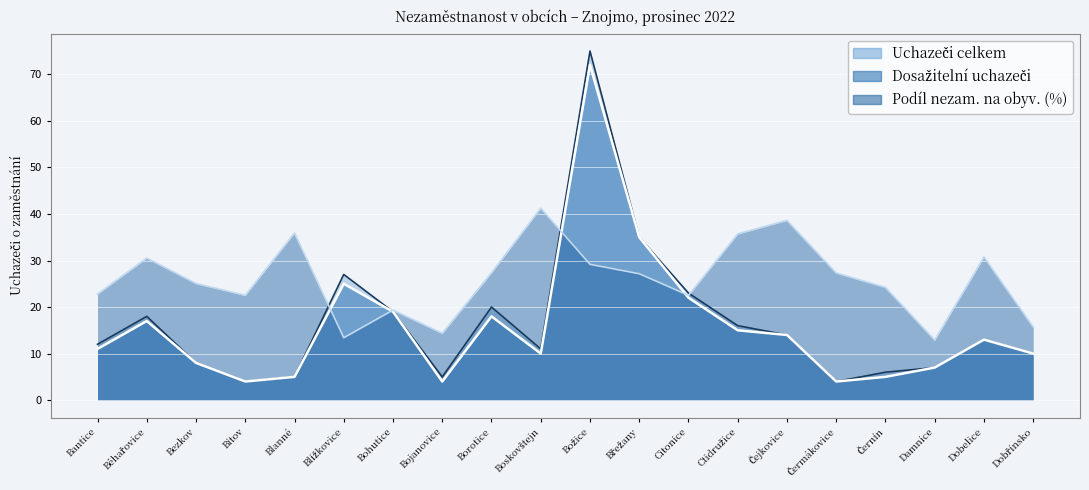

What is the approximate value of Podíl nezam. (%) at Blanné?

35.9